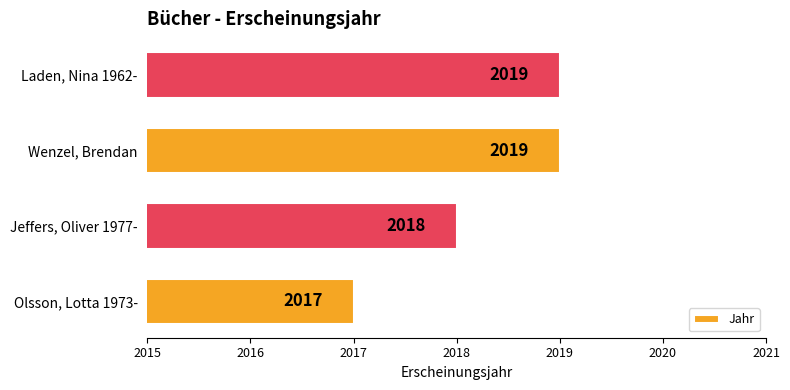

What is the average value?

2018